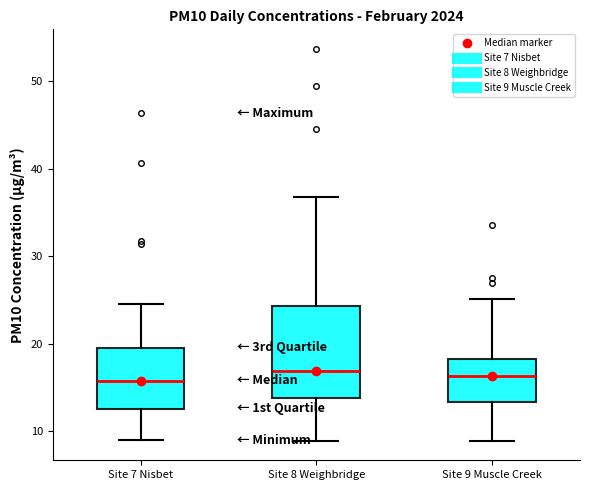

Where does the median line of the box for Site 9 Muscle Creek sit on the y-axis? The values are not printed on the chart, so give them approximately, as read against the axis.

16